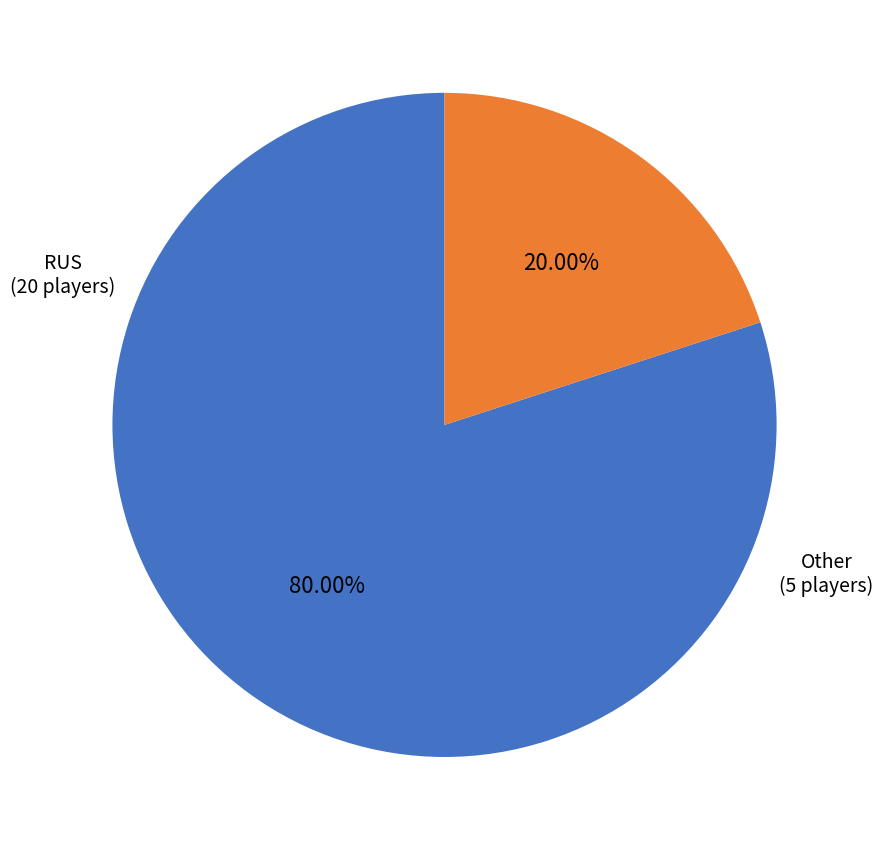

Is RUS the majority of the pie?

Yes